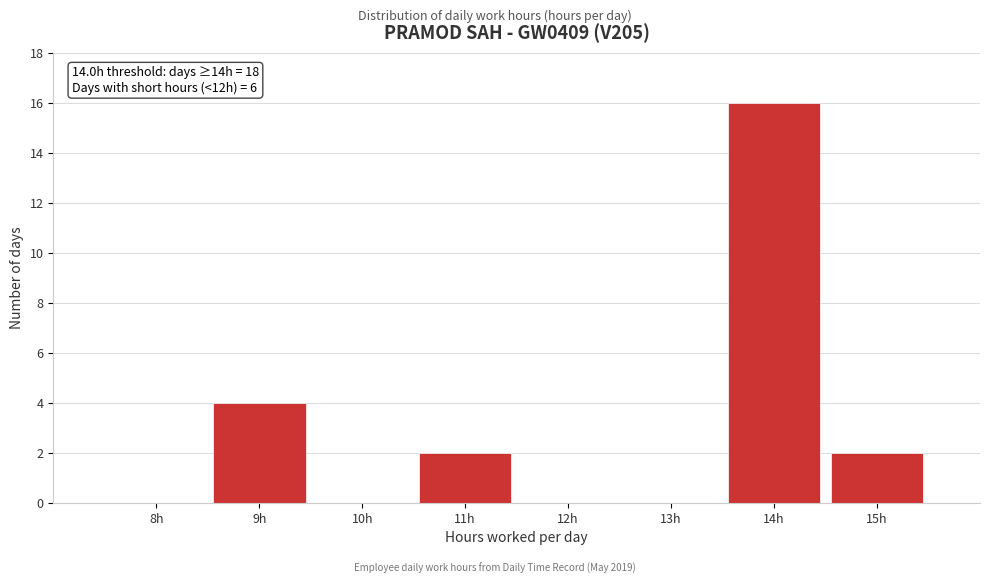

Reading right to left, extract all data points from this chart.

15h=2	14h=16	13h=0	12h=0	11h=2	10h=0	9h=4	8h=0